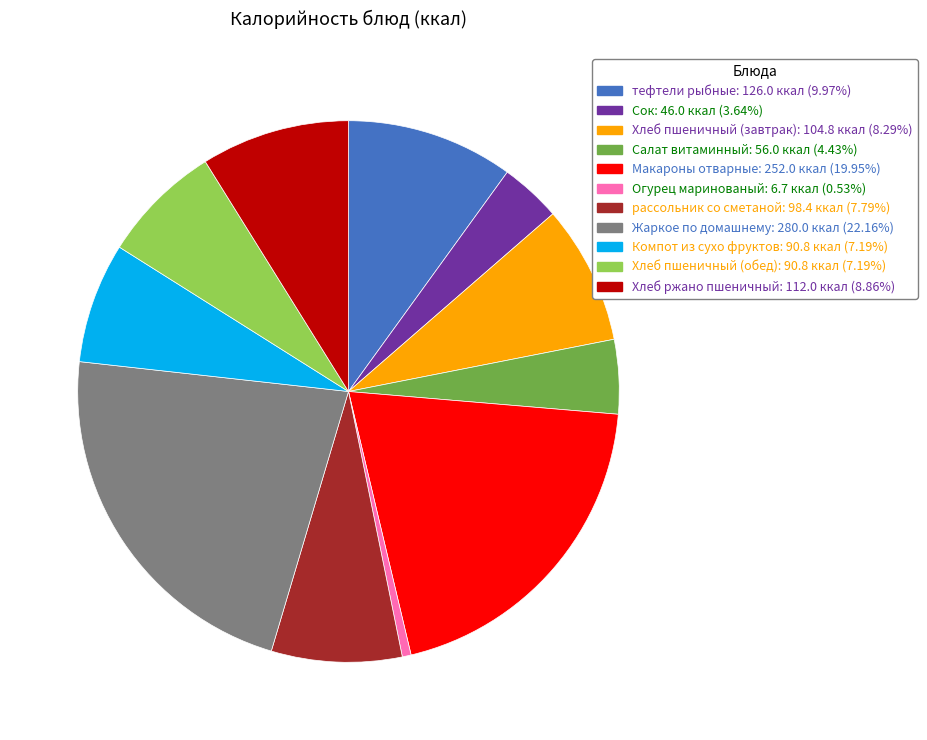

Is there any slice that represents more than half of the pie?

No